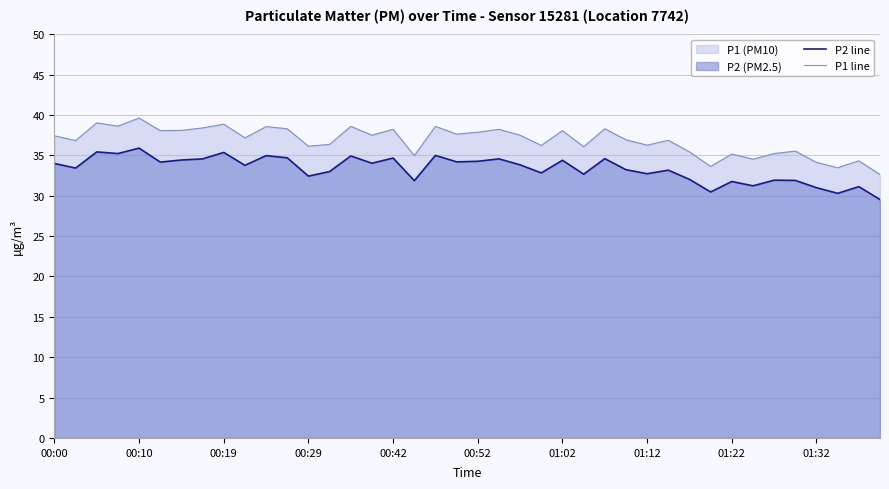

At which label does P2 line first exceed 33?

00:00